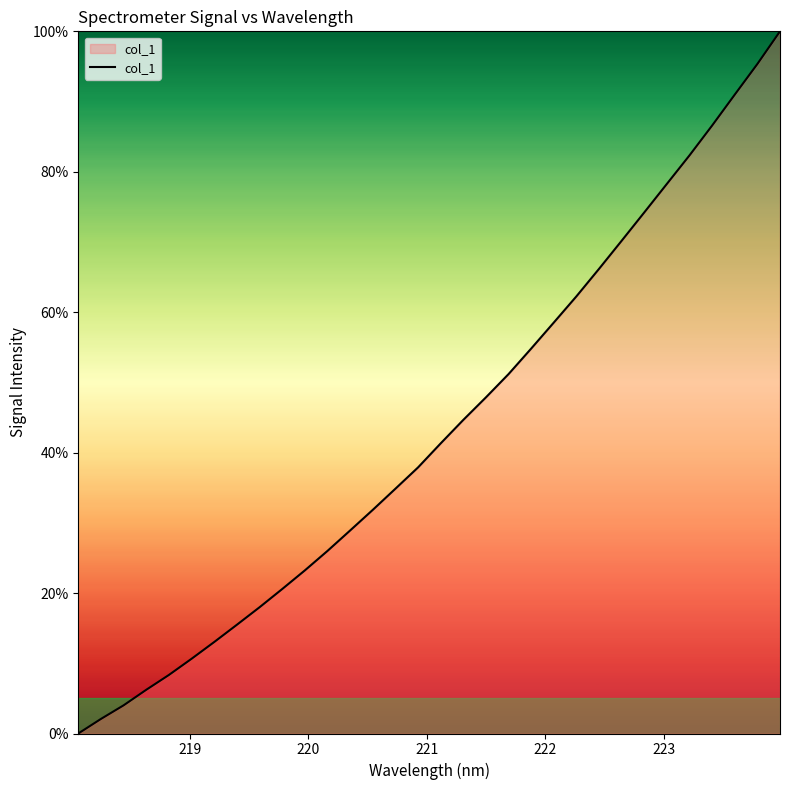

What is the average value?

43.3